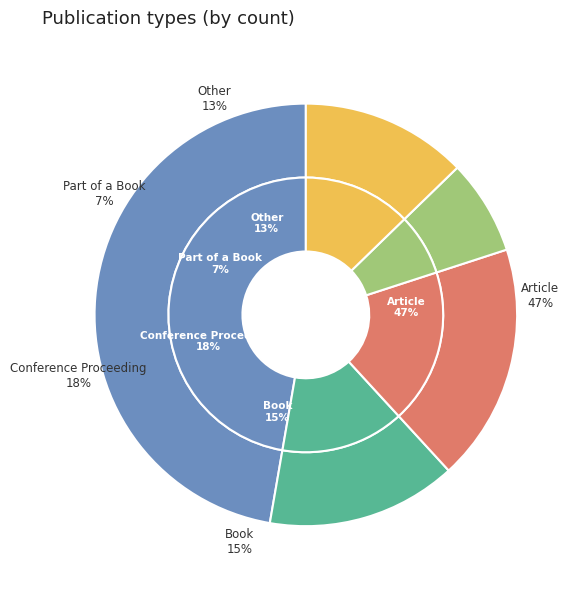

Combined, do Conference Proceeding and Part of a Book account for over 50%?

No